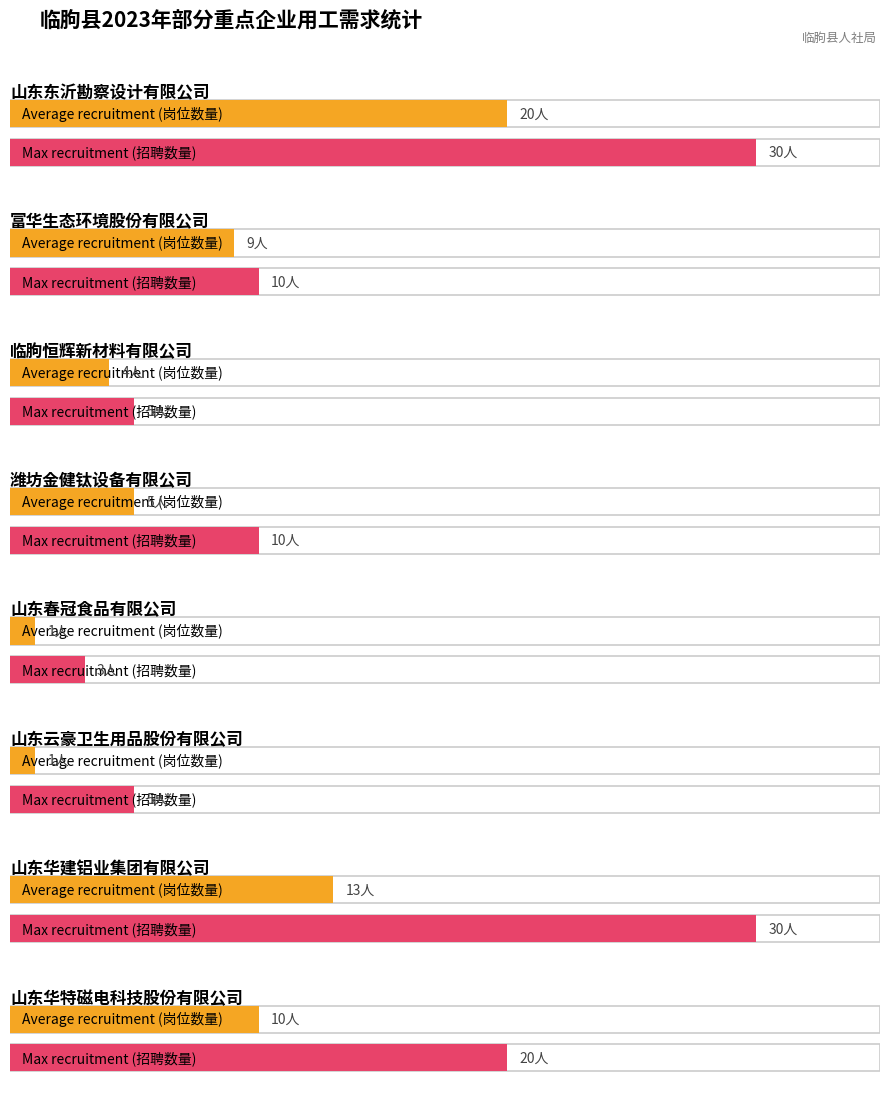

Reading left to right, list all the values displayed in this chart.

Average recruitment (岗位数量): 0=20	1=9	2=4	3=5	4=1	5=1	6=13	7=10
Max recruitment (招聘数量): 0=30	1=10	2=5	3=10	4=3	5=5	6=30	7=20